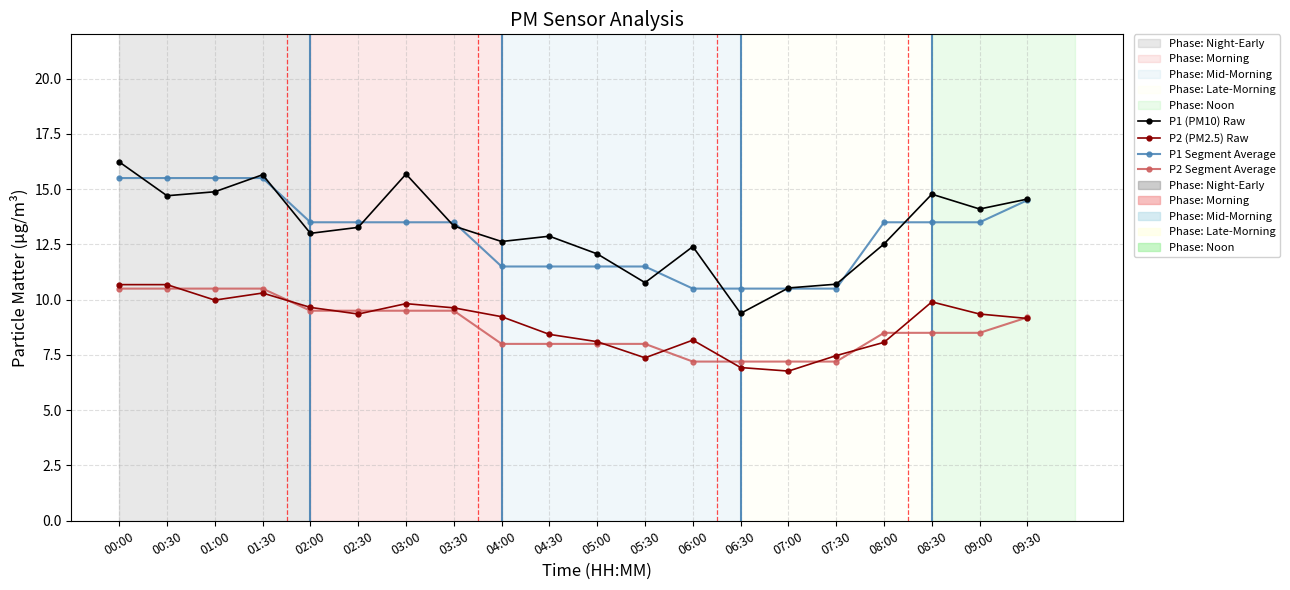

At 04:30, list the series in order from largest to smallest.

P1 (PM10) Raw, P1 Segment Average, P2 (PM2.5) Raw, P2 Segment Average